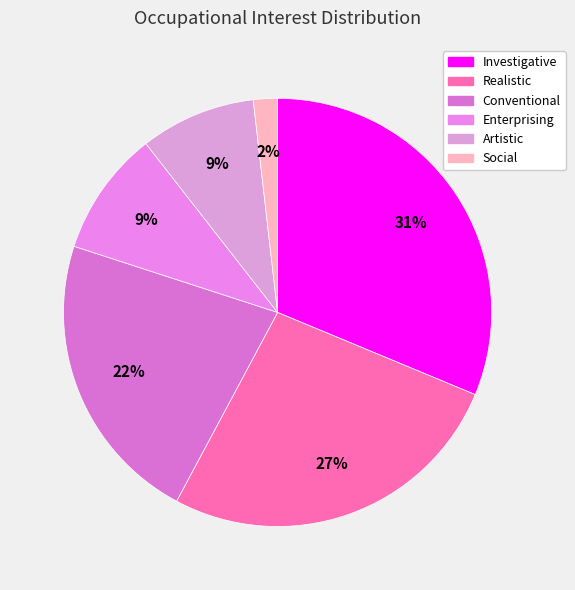

Is there any slice that represents more than half of the pie?

No